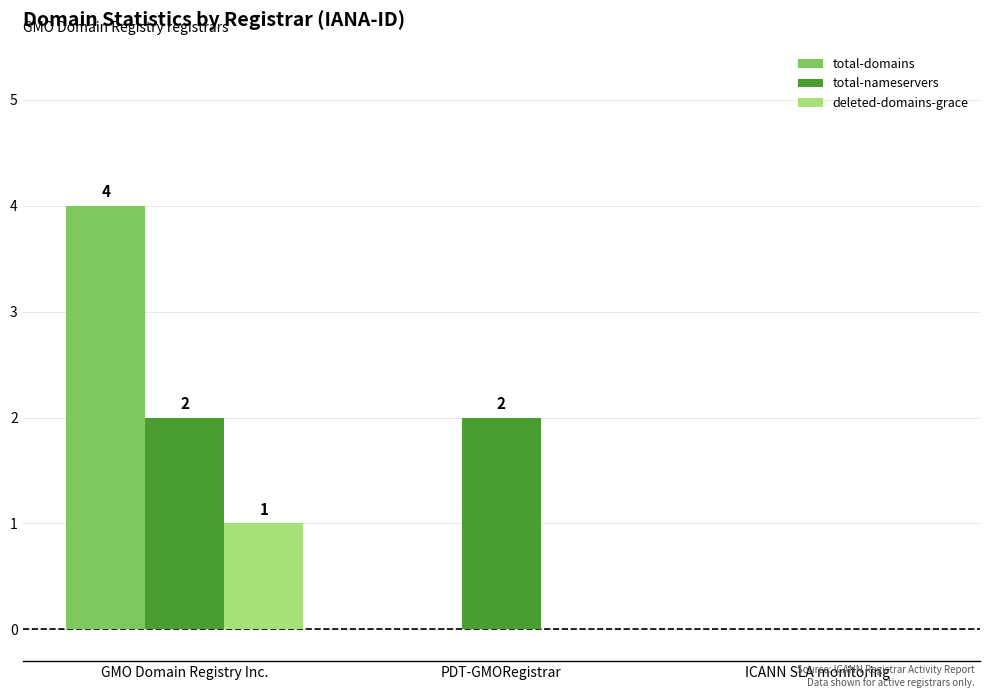

Are the bars grouped side by side (vs. stacked)?

Yes